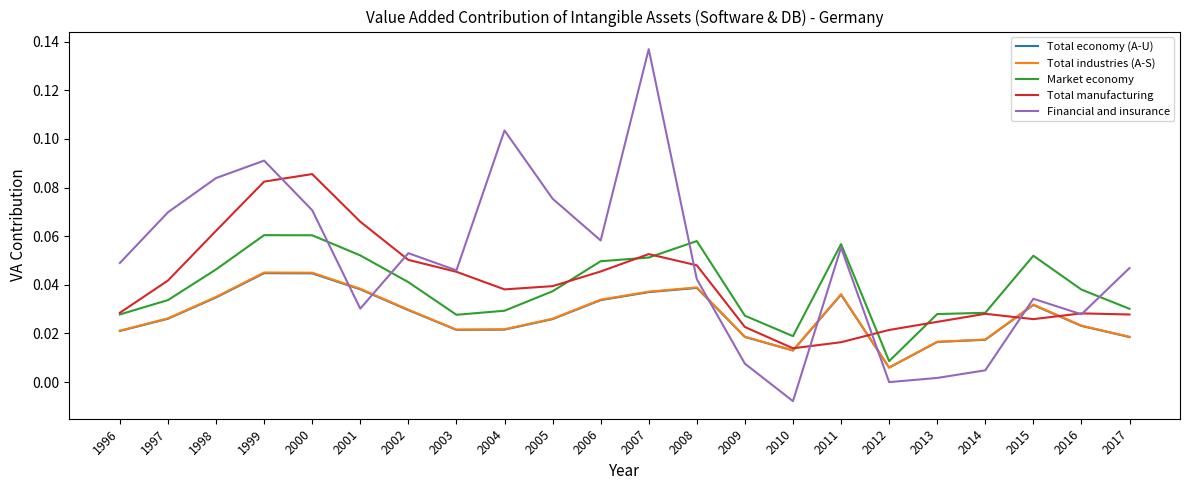

At how many categories does at least one series exceed 0?

22